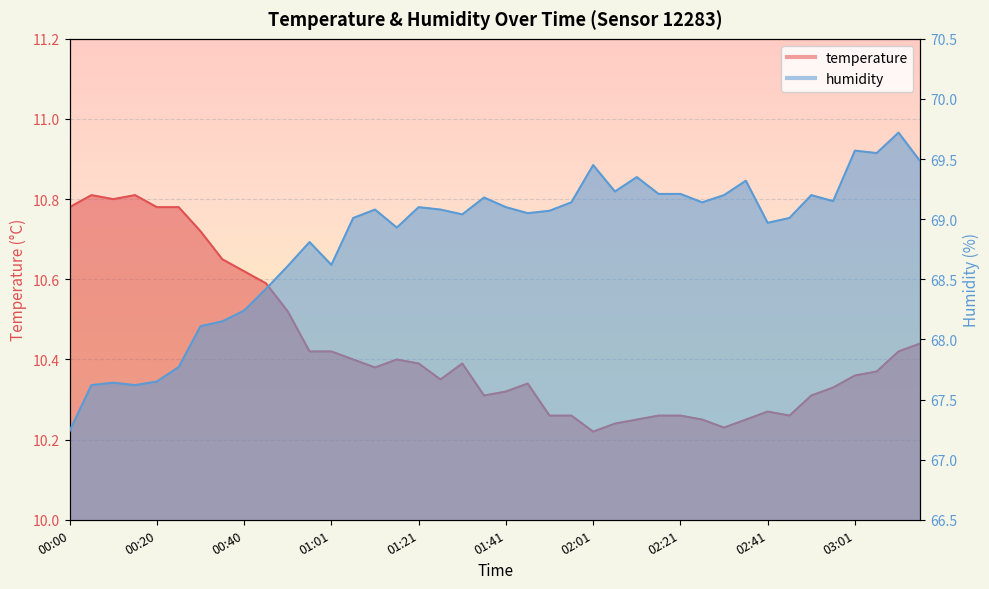

At which label is humidity closest to 68?

00:30